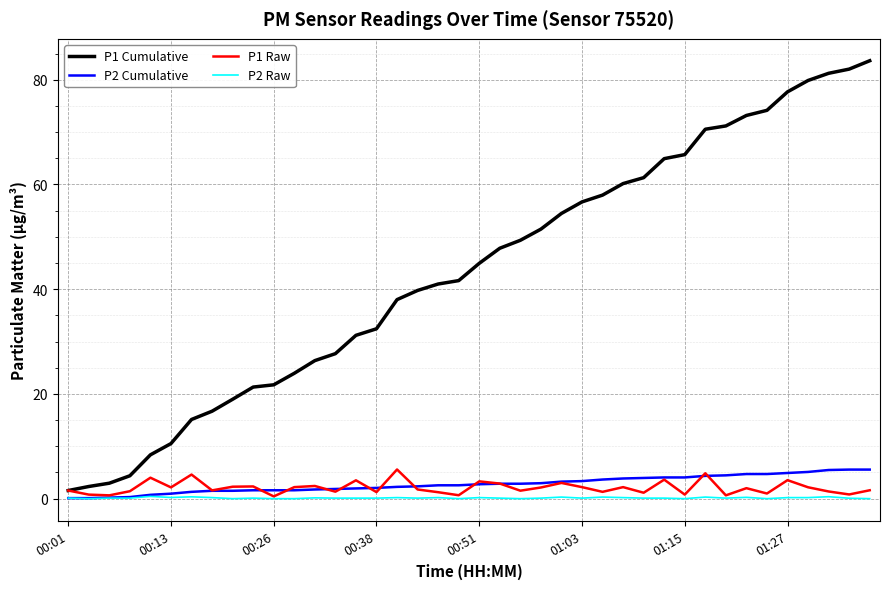

What is the greatest value displayed?

83.6